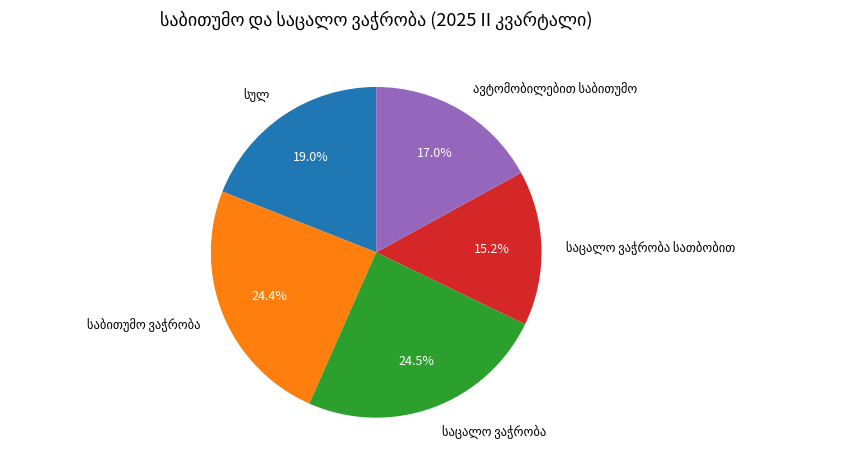

Is there any slice that represents more than half of the pie?

No